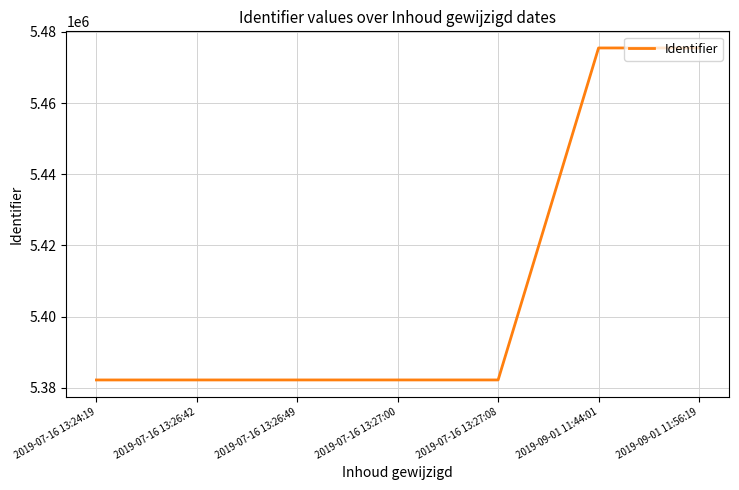

Approximately how many times larger is the value at 2019-09-01 11:44:01 compared to 2019-07-16 13:27:08?

1.0